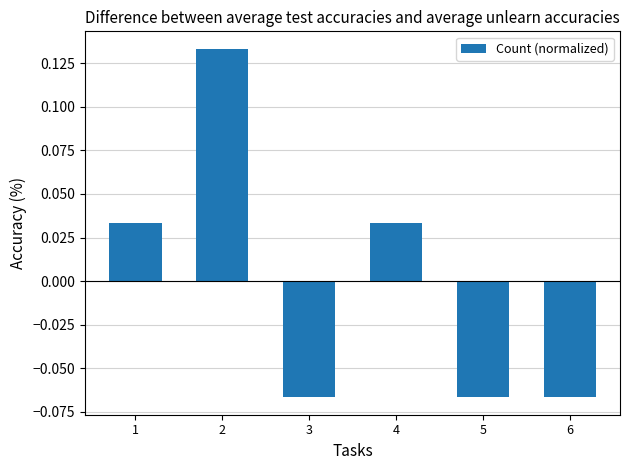

Count the values in the range 0 to 1.

3